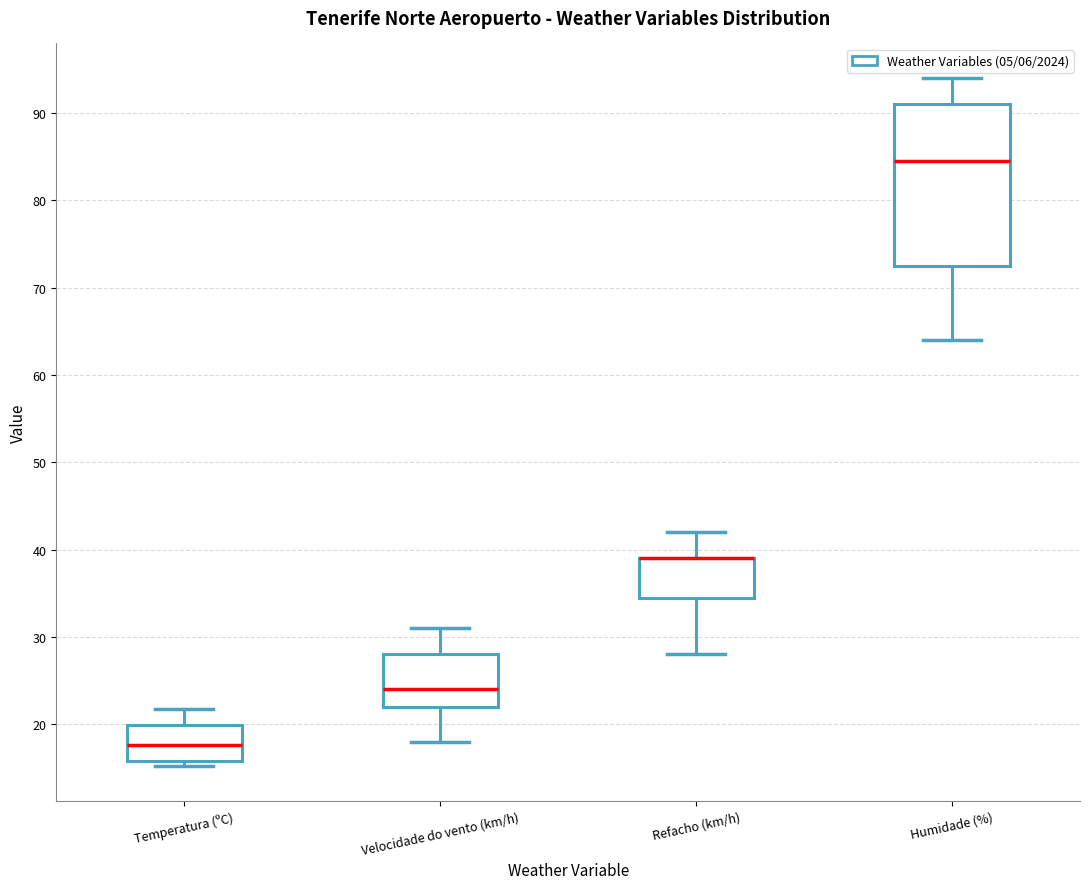

Reading left to right, read every box against the y-axis: the position of its median line, the range the box covers, and the ends of its whiskers. The values are not printed on the chart, so give them approximately, as read against the axis.

Temperatura (ºC): median 18, box 16 to 20, whiskers 15 to 22
Velocidade do vento (km/h): median 24, box 22 to 28, whiskers 18 to 31
Refacho (km/h): median 39 (drawn on the box's upper edge), box 35 to 39, whiskers 28 to 42
Humidade (%): median 85, box 73 to 91, whiskers 64 to 94